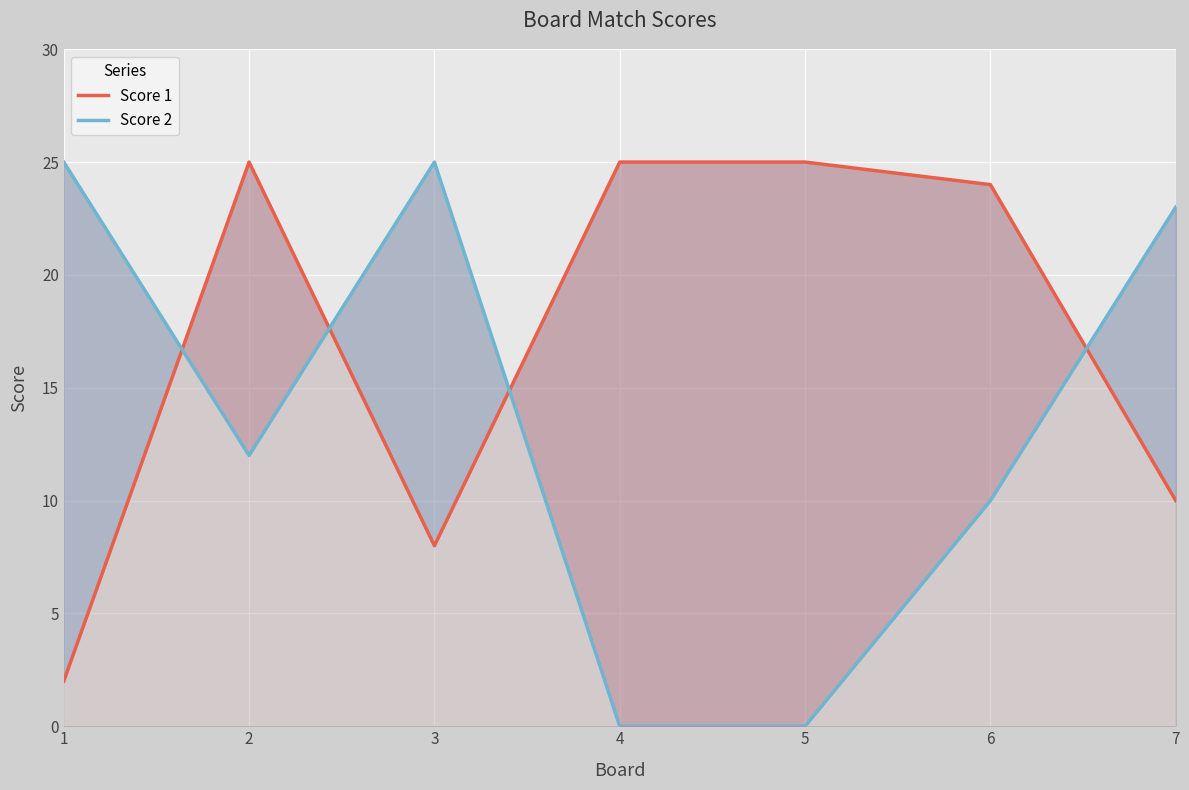

What is the difference between the maximum and minimum values in the Score 2 series?

25